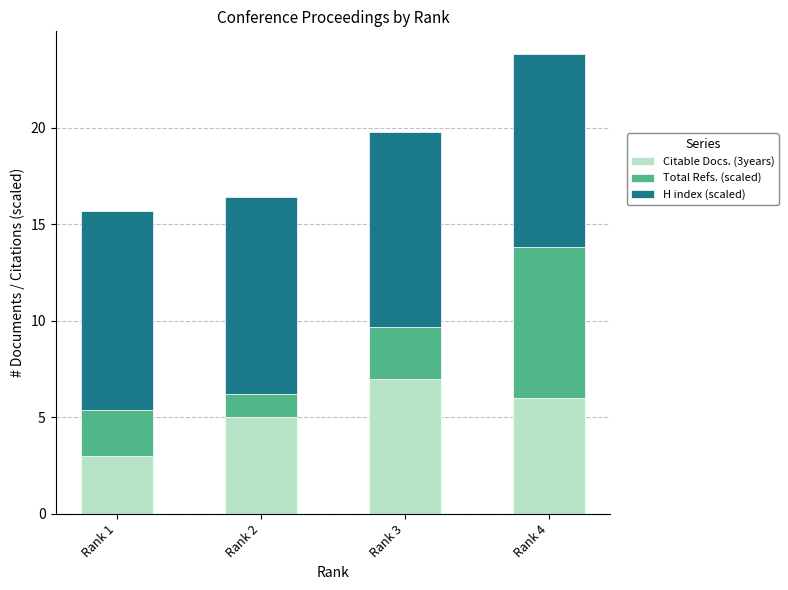

Is it true that Citable Docs. (3years) equals 4.2 at Rank 1?

False